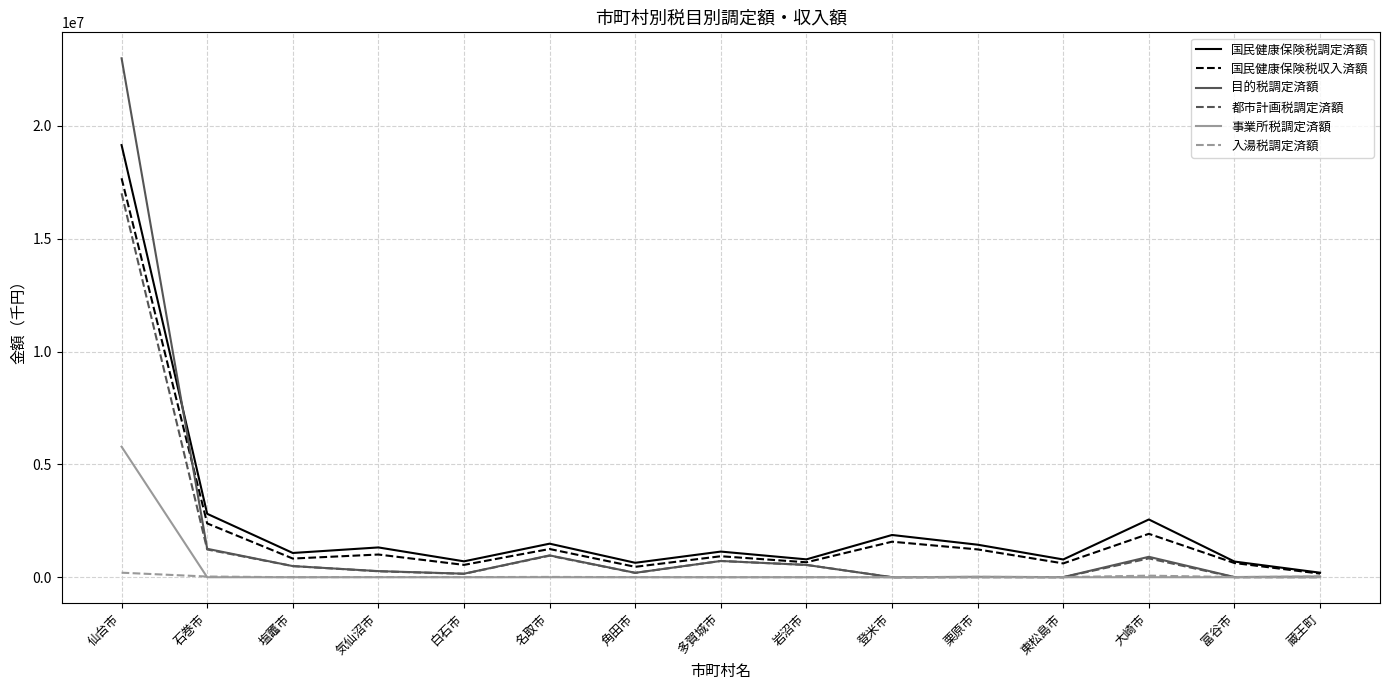

What is the average value of the 入湯税調定済額 series?

25772